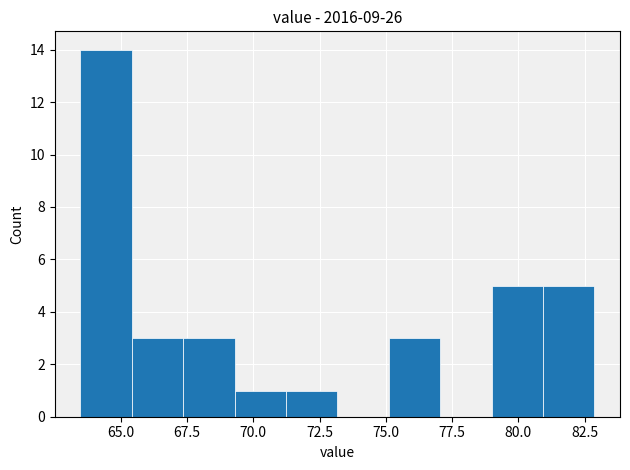

Read against the x-axis, roughly where is the centre of the tallest bar?

64.5